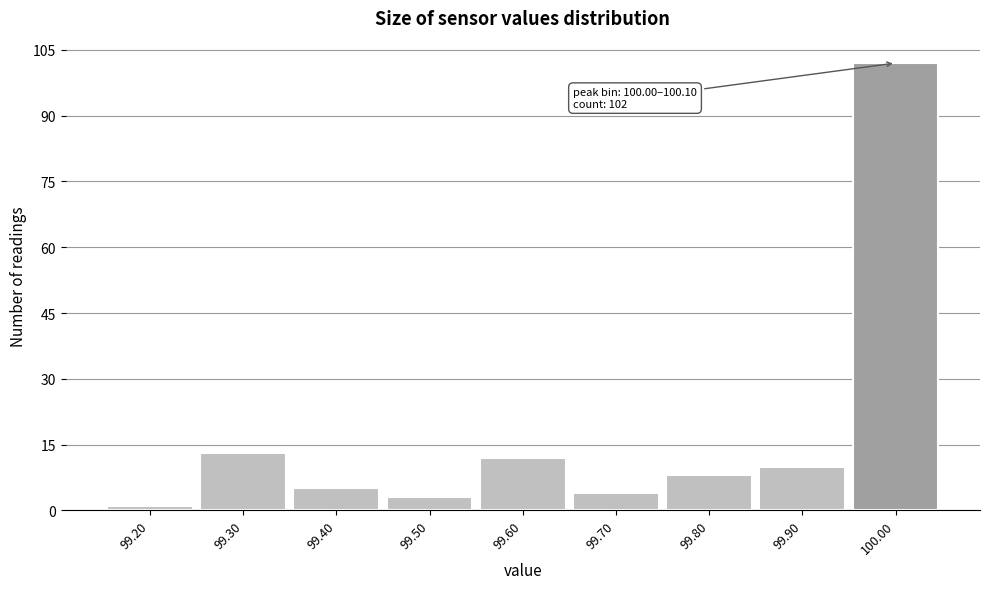

Reading left to right, extract all data points from this chart.

99.20=1	99.30=13	99.40=5	99.50=3	99.60=12	99.70=4	99.80=8	99.90=10	100.00=102